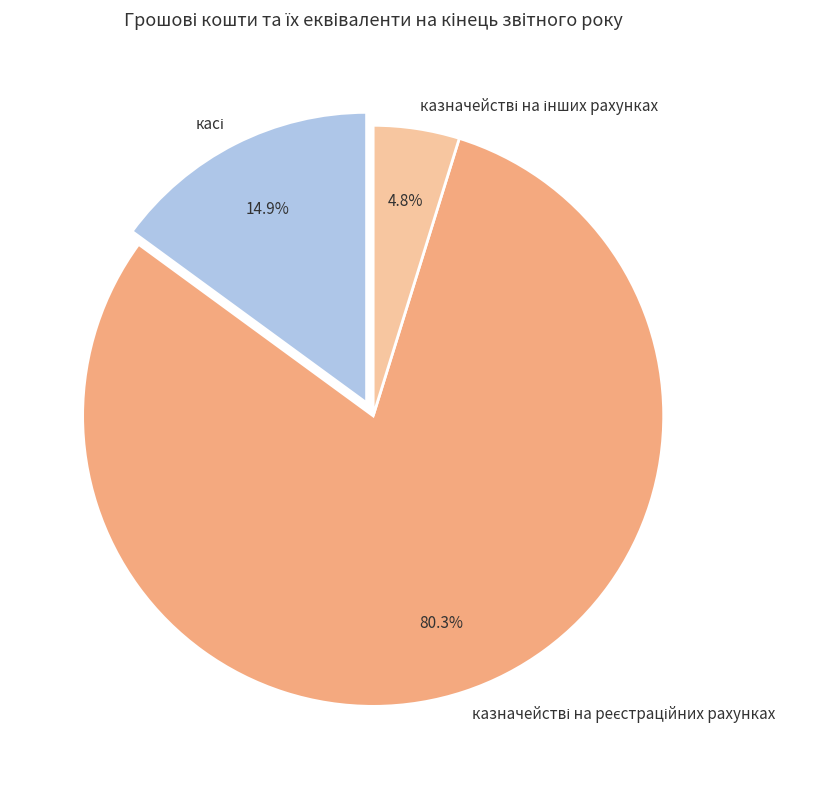

Is there any slice that represents more than half of the pie?

Yes